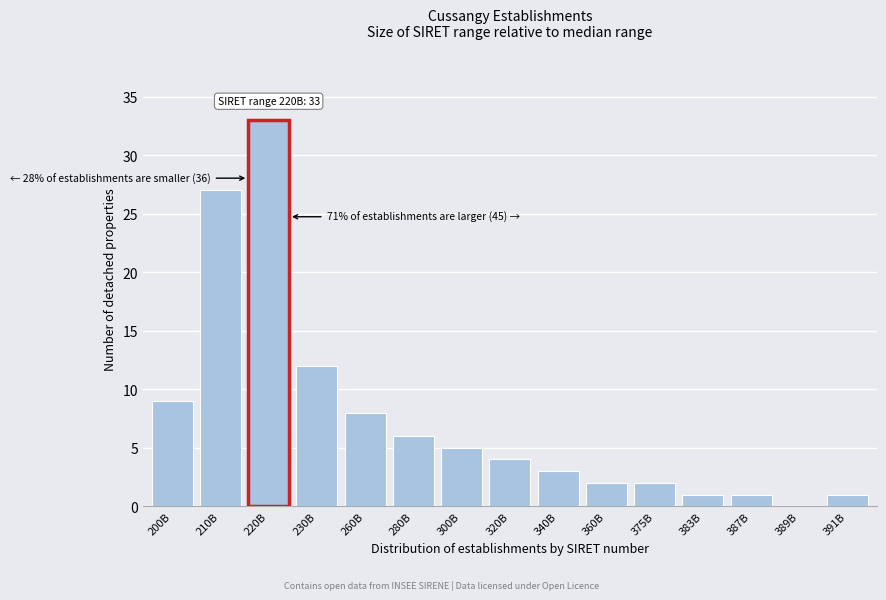

Reading left to right, transcribe all the data shown in this chart.

200B=9	210B=27	220B=33	230B=12	260B=8	280B=6	300B=5	320B=4	340B=3	360B=2	375B=2	383B=1	387B=1	389B=0	391B=1